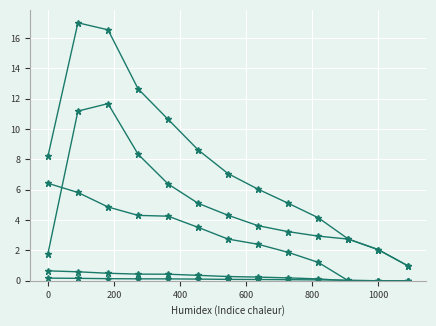

The value of col_4 at 200 is 0.7. True or false?

False